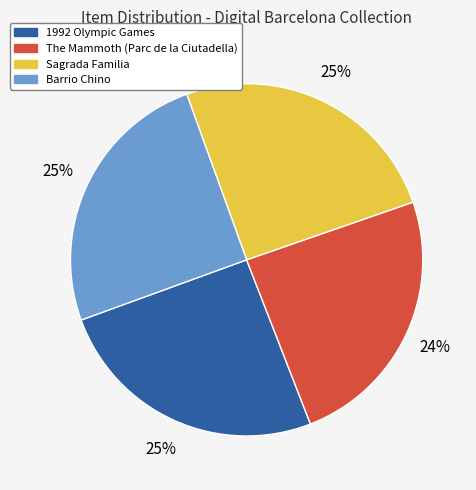

Combined, do The Mammoth (Parc de la Ciutadella) and Barrio Chino account for over 50%?

No